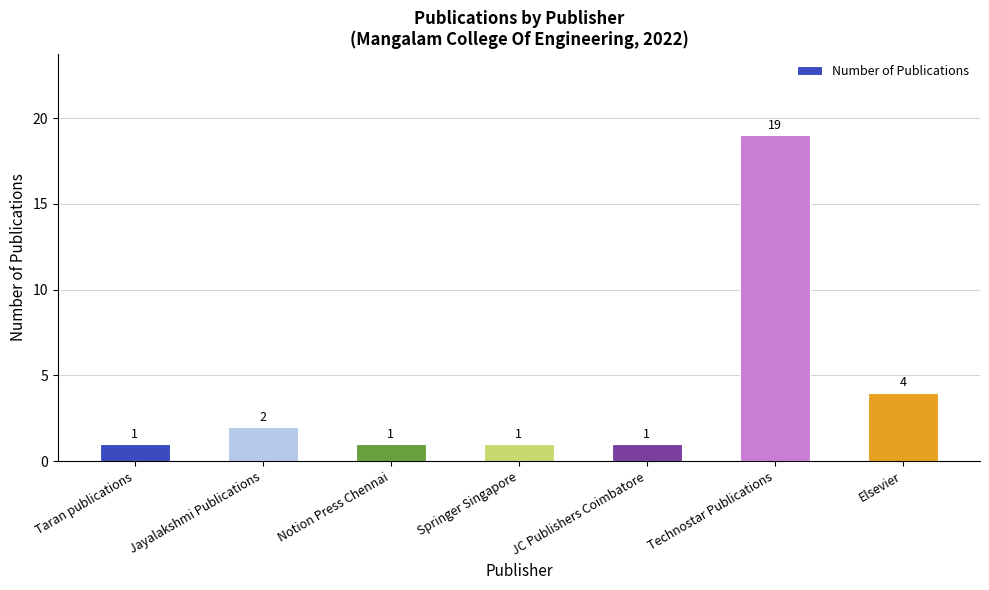

What is the sum of the values at Notion Press Chennai and Jayalakshmi Publications?

3